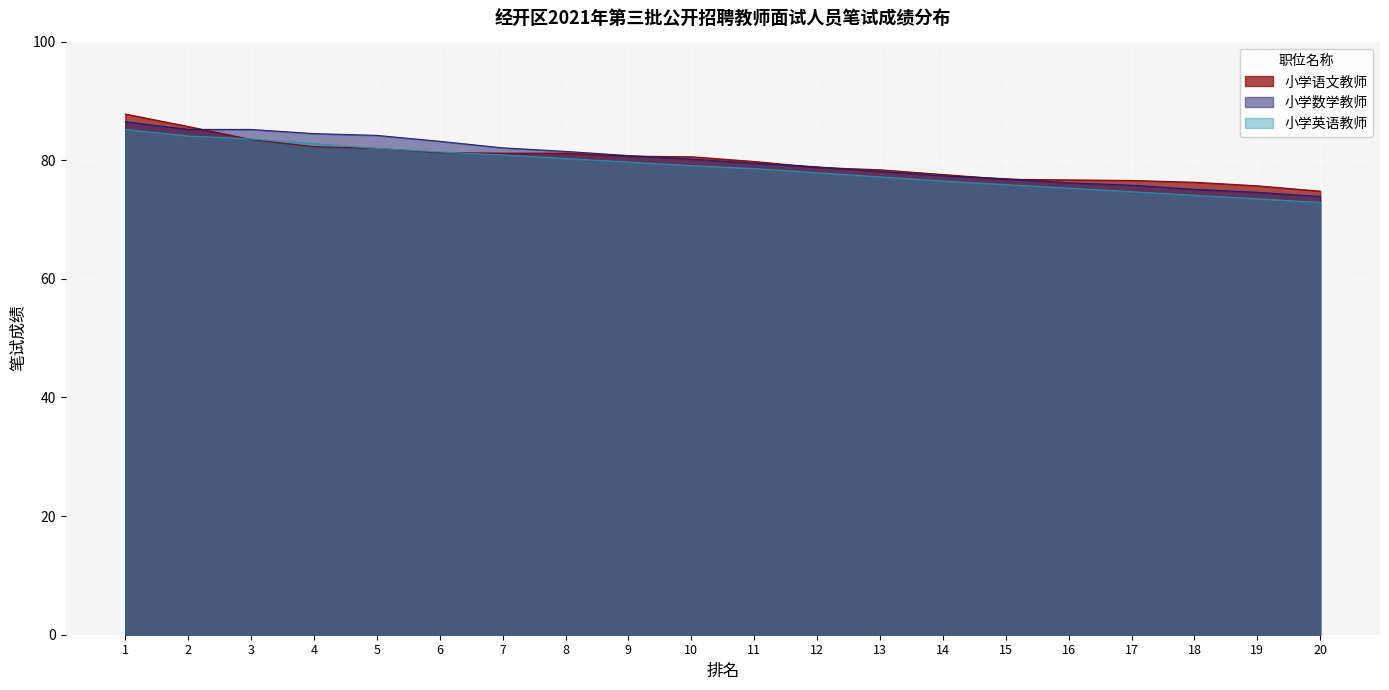

At which label does 小学英语教师 reach its peak?

1